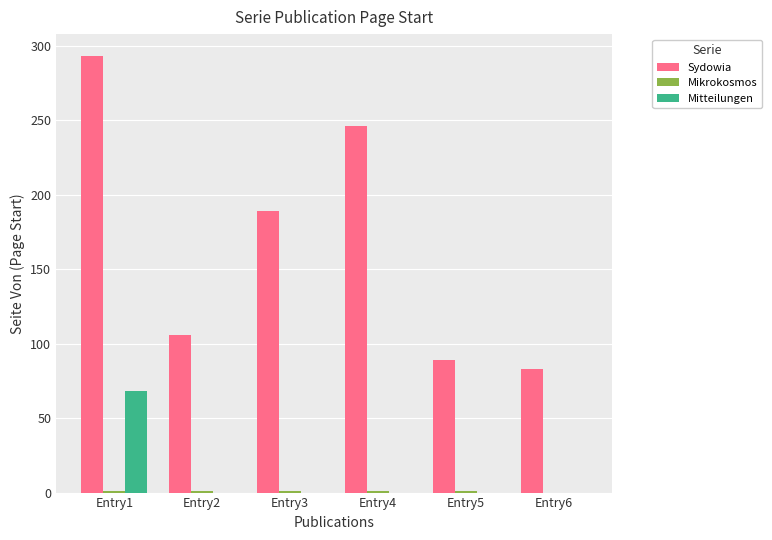

Which series has the largest total across all categories?

Sydowia